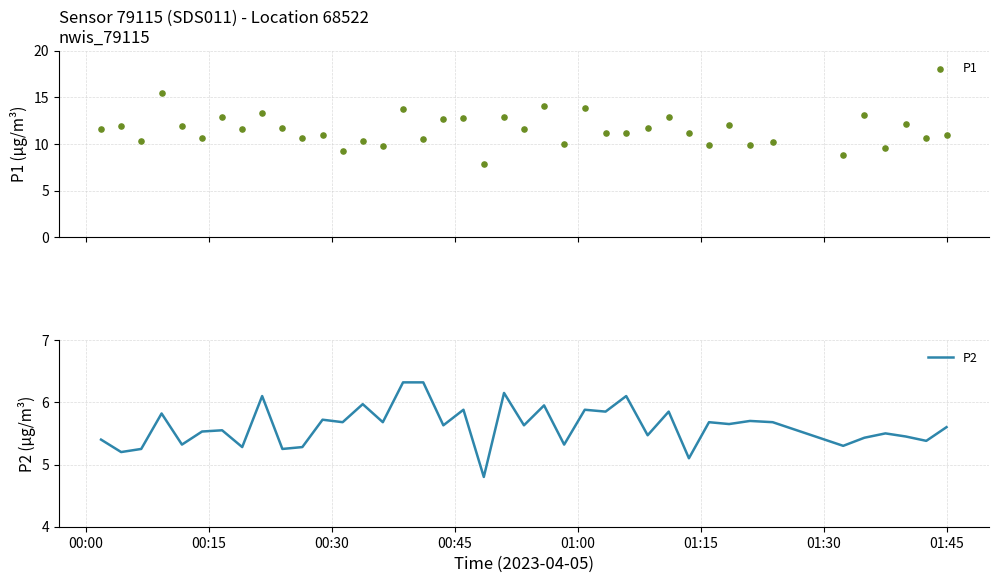

Which series has the largest Y range (max minus min)?

P1